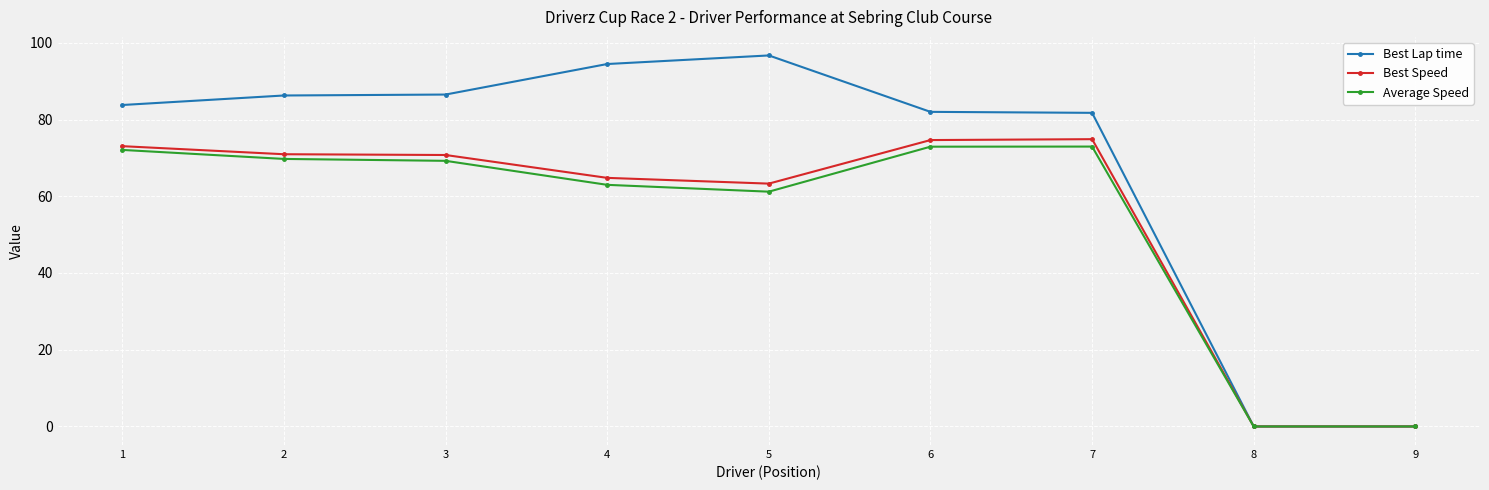

Which category has the highest value across all series?

5